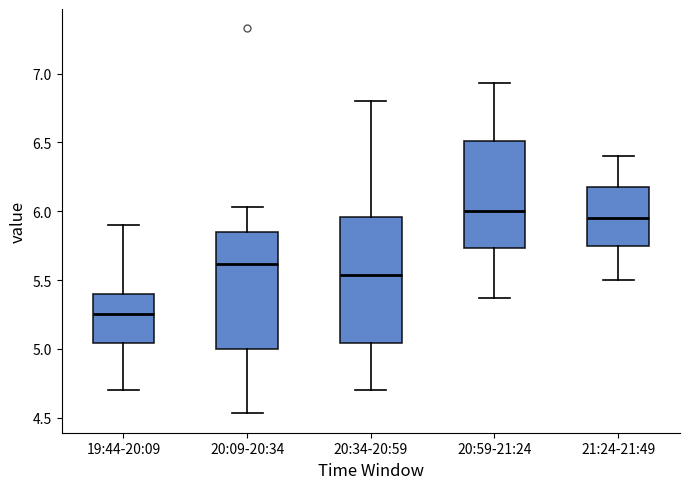

Reading left to right, read every box against the y-axis: the position of its median line, the range the box covers, and the ends of its whiskers. The values are not printed on the chart, so give them approximately, as read against the axis.

19:44-20:09: median 5.25, box 5.05 to 5.40, whiskers 4.70 to 5.90
20:09-20:34: median 5.60, box 5.00 to 5.85, whiskers 4.55 to 6.05
20:34-20:59: median 5.55, box 5.05 to 5.95, whiskers 4.70 to 6.80
20:59-21:24: median 6.00, box 5.75 to 6.50, whiskers 5.35 to 6.95
21:24-21:49: median 5.95, box 5.75 to 6.20, whiskers 5.50 to 6.40